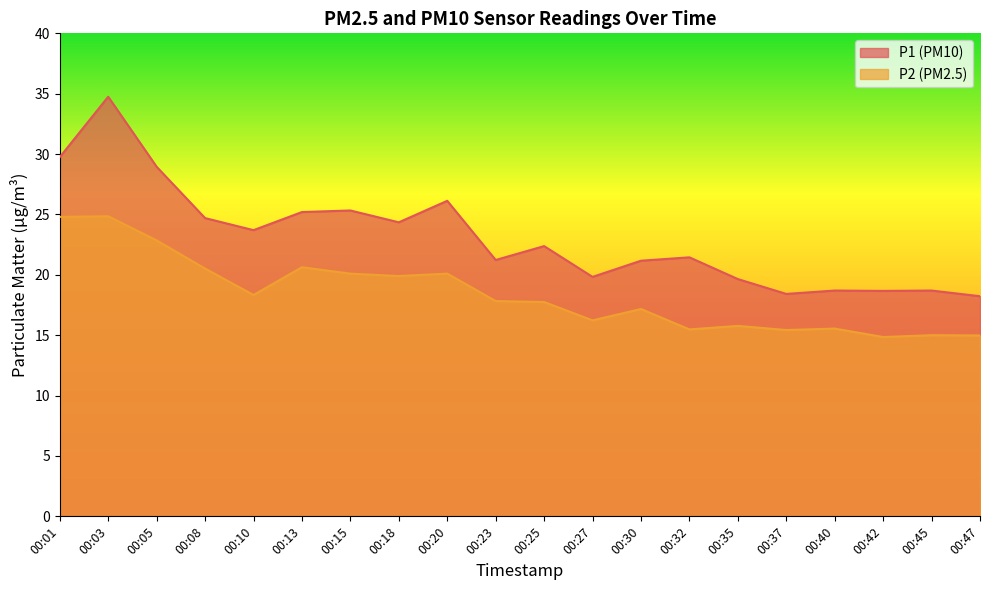

Reading right to left, extract all data points from this chart.

P1: 00:47=18.2	00:45=18.7	00:42=18.7	00:40=18.7	00:37=18.4	00:35=19.6	00:32=21.4	00:30=21.2	00:27=19.8	00:25=22.4	00:23=21.2	00:20=26.1	00:18=24.4	00:15=25.3	00:13=25.2	00:10=23.7	00:08=24.7	00:05=28.9	00:03=34.8	00:01=29.8
P2: 00:47=15.0	00:45=15.0	00:42=14.8	00:40=15.6	00:37=15.4	00:35=15.8	00:32=15.5	00:30=17.2	00:27=16.2	00:25=17.8	00:23=17.8	00:20=20.1	00:18=19.9	00:15=20.1	00:13=20.6	00:10=18.3	00:08=20.5	00:05=22.9	00:03=24.9	00:01=24.8